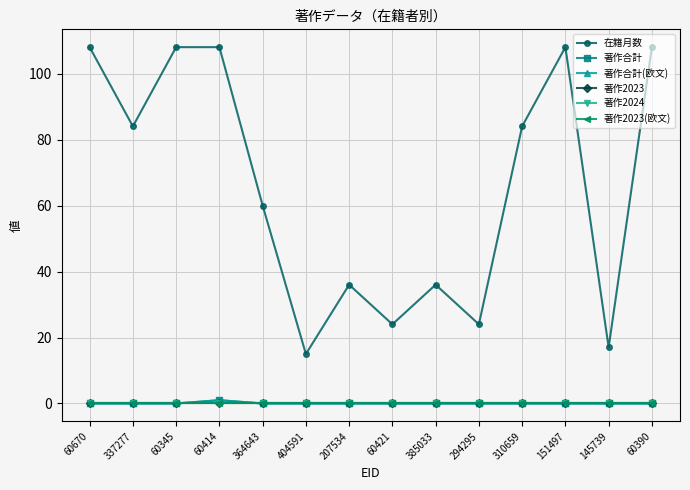

True or false: 著作2023 has a value of 0 at 60390.

True